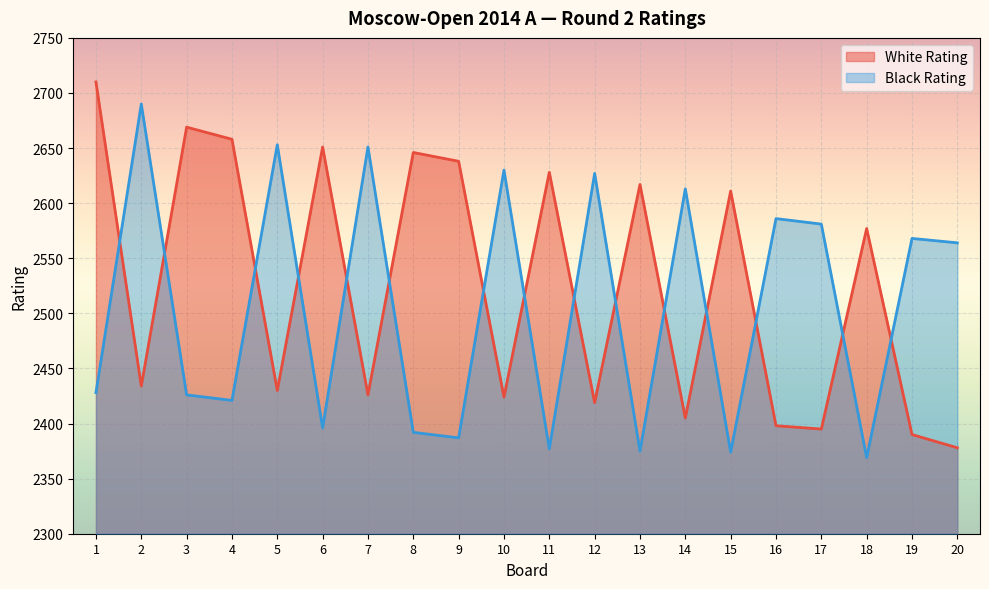

Which series ends up on top after the final intersection of White Rating and Black Rating?

Black Rating